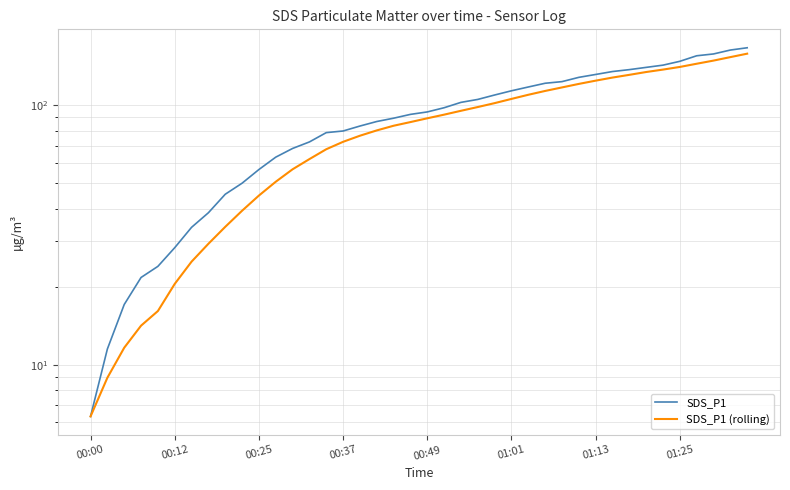

What is the lowest value of the SDS_P1 (rolling) series?

6.3